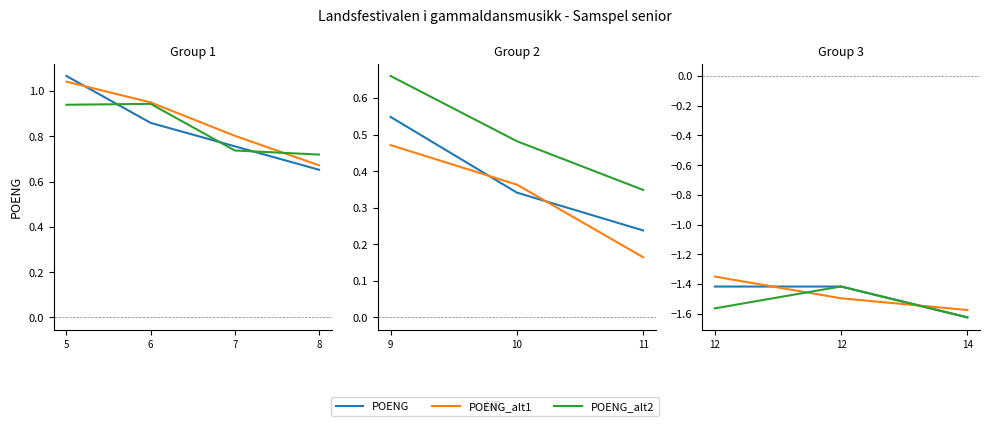

What are all the series names shown in the legend?

POENG, POENG_alt1, POENG_alt2